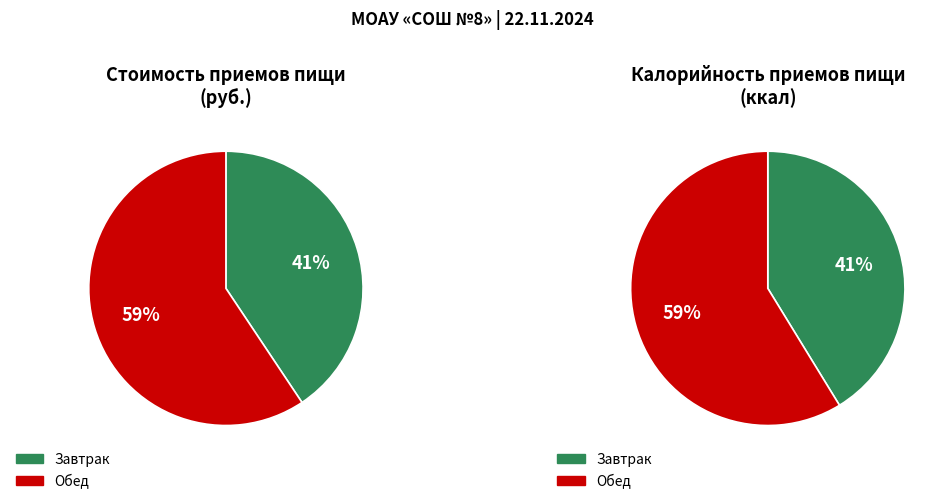

True or false: Обед accounts for 59% of the total.

True